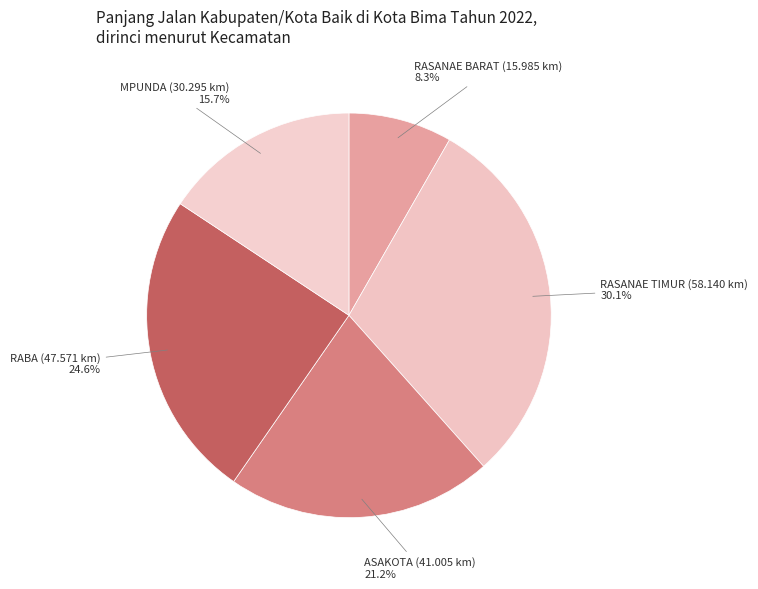

Combined, what portion of the pie is RABA and MPUNDA?

40.3%